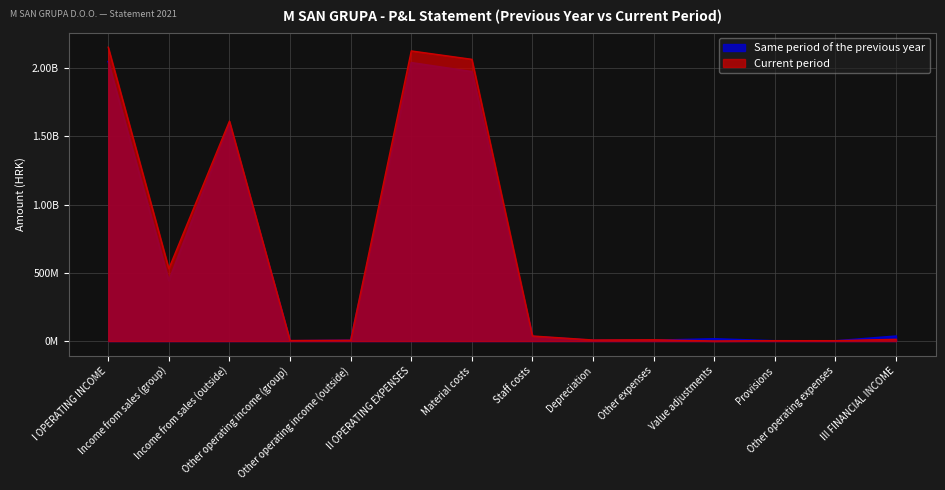

Reading left to right, transcribe all the data shown in this chart.

Same period of the previous year: 2047578226	442797947	1596902969	1968366	5908944	2039316123	1973629817	34348293	5425841	5754820	16545339	2005098	1606915	36493935
Current period: 2152190186	530423102	1611283643	4102566	6380875	2125057388	2063666342	37237637	7977920	9593577	585960	3040218	2955734	13050128